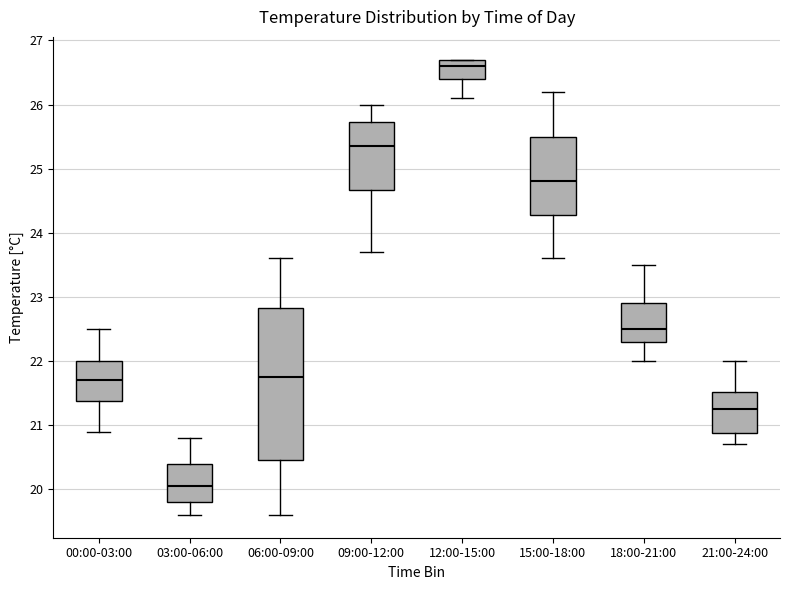

Comparing the boxes themselves (not the whiskers), which one is the tallest?

06:00-09:00